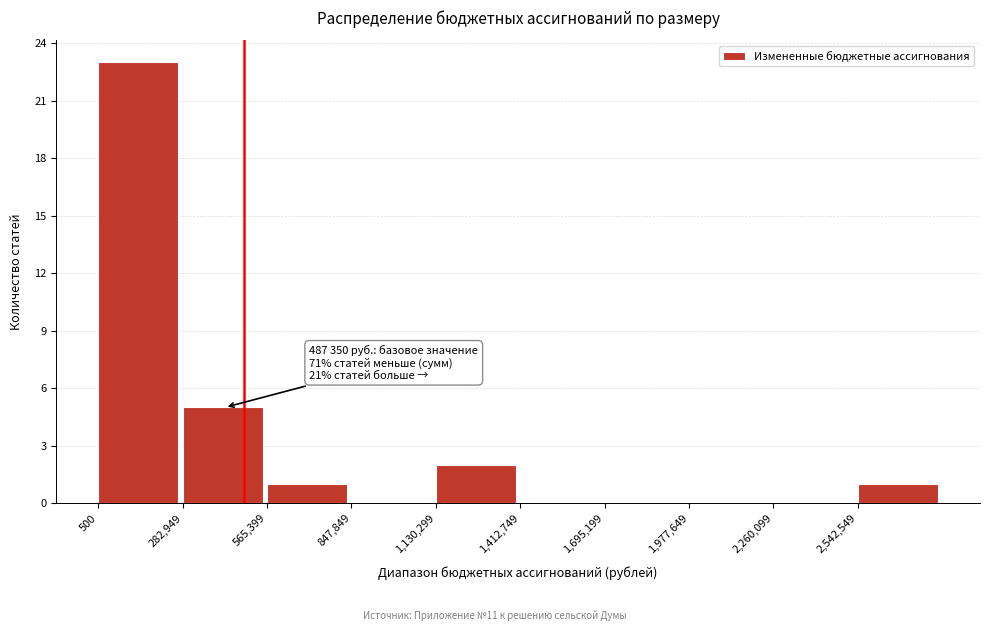

Over which range of the x-axis is the bar tallest?

0 to 300000